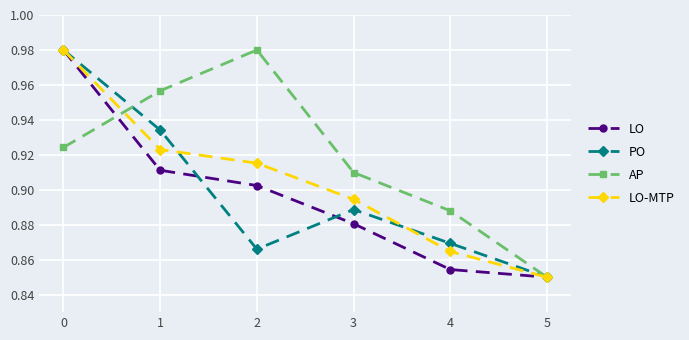

Where is LO-MTP nearest to the value 0?

5